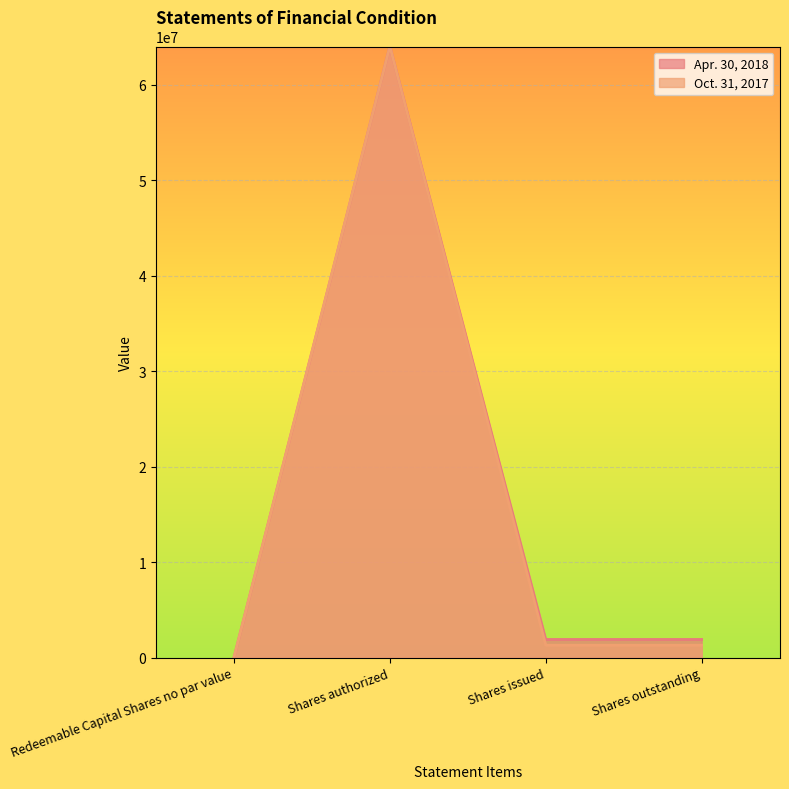

What is the label of the 2nd point from the right?

Shares issued